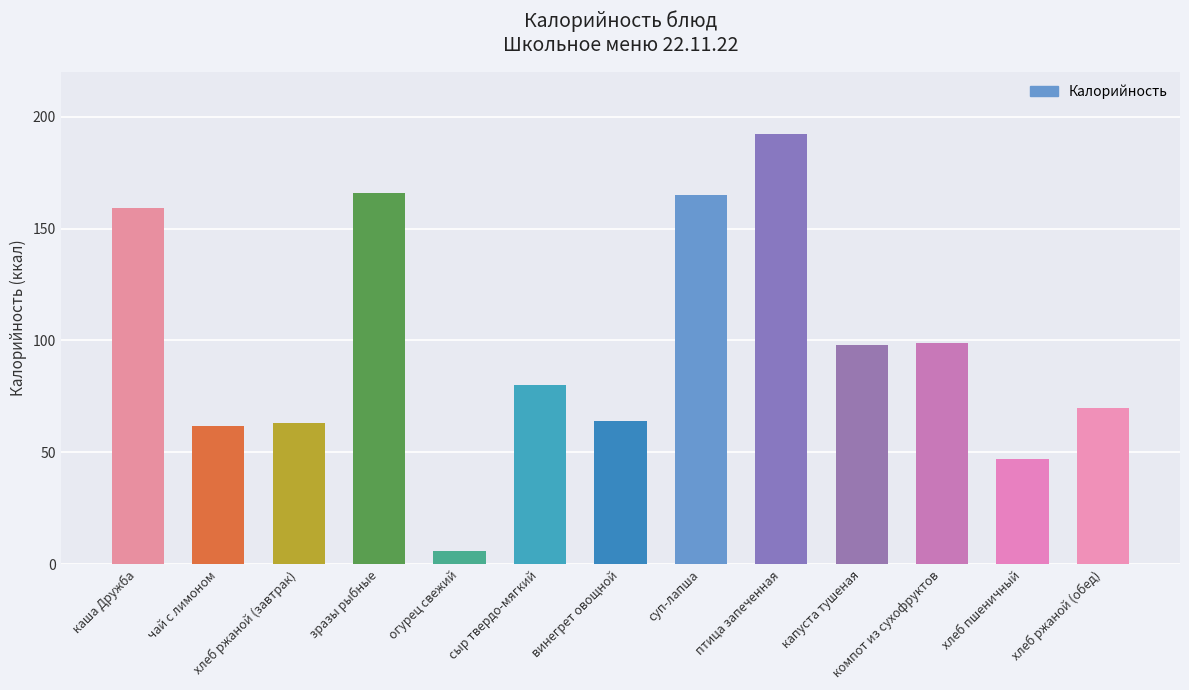

Where does the data first go above 80?

каша Дружба